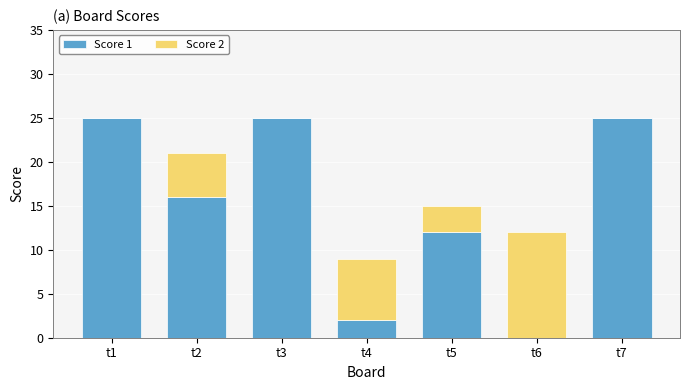

What is the total value across all series at t4?

9